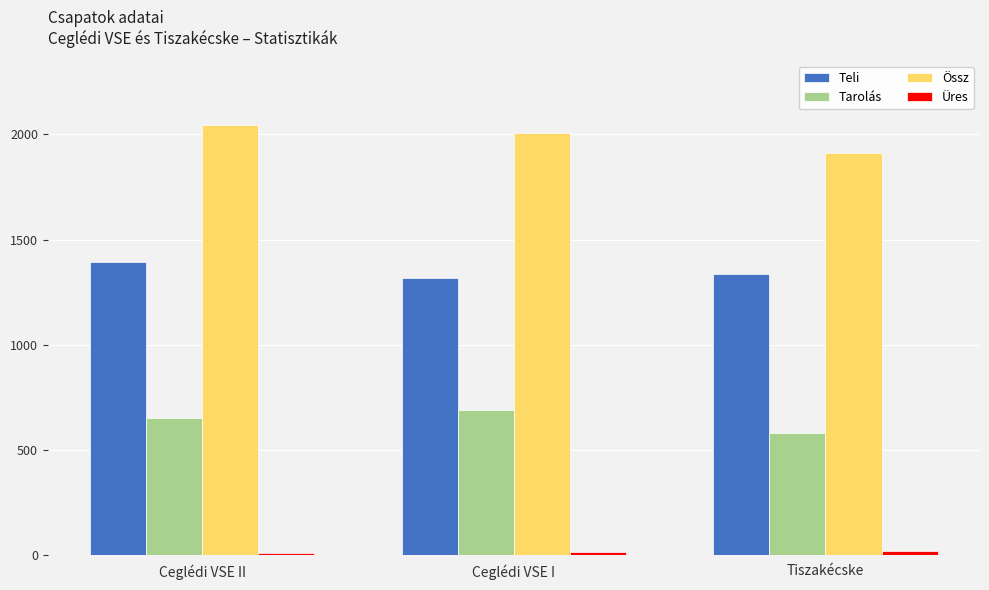

The Össz series shows 2045 at Ceglédi VSE II. True or false?

True